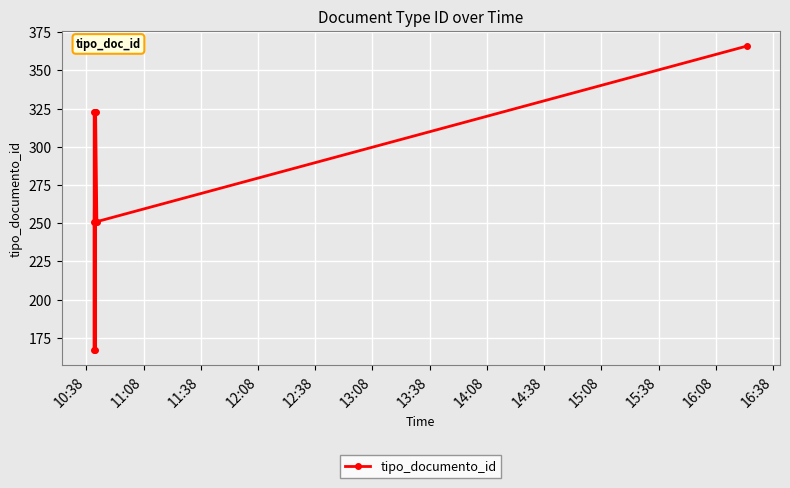

What is the greatest value displayed?

366